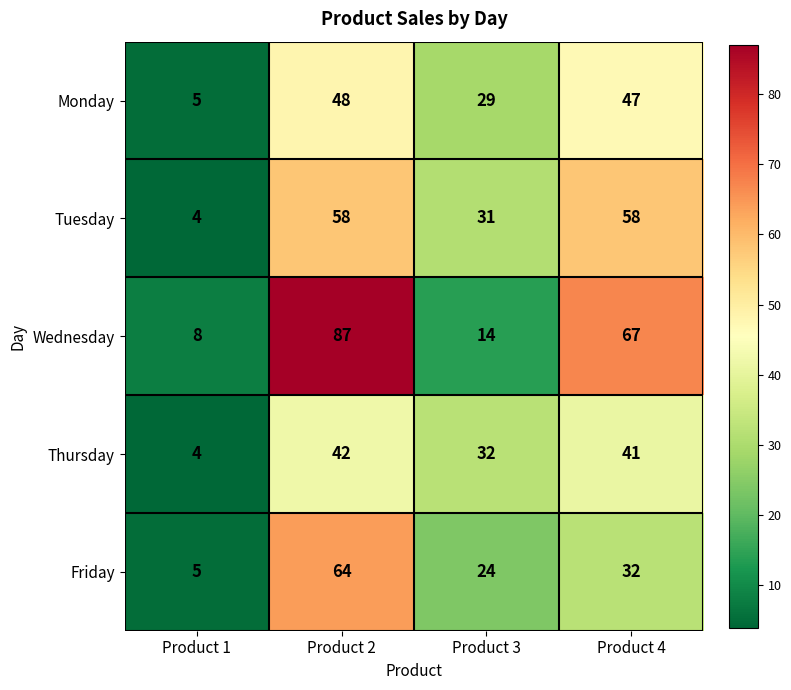

Reading right to left, extract all data points from this chart.

Monday: 47	29	48	5
Tuesday: 58	31	58	4
Wednesday: 67	14	87	8
Thursday: 41	32	42	4
Friday: 32	24	64	5